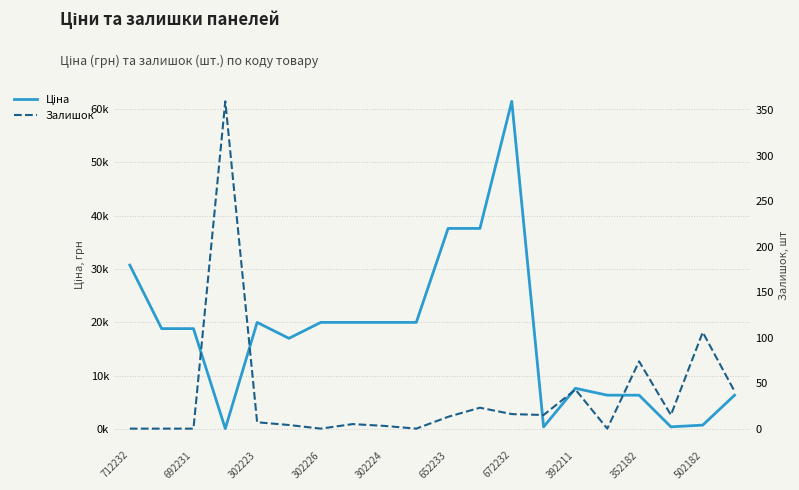

How many values in the Залишок series exceed 13?

9